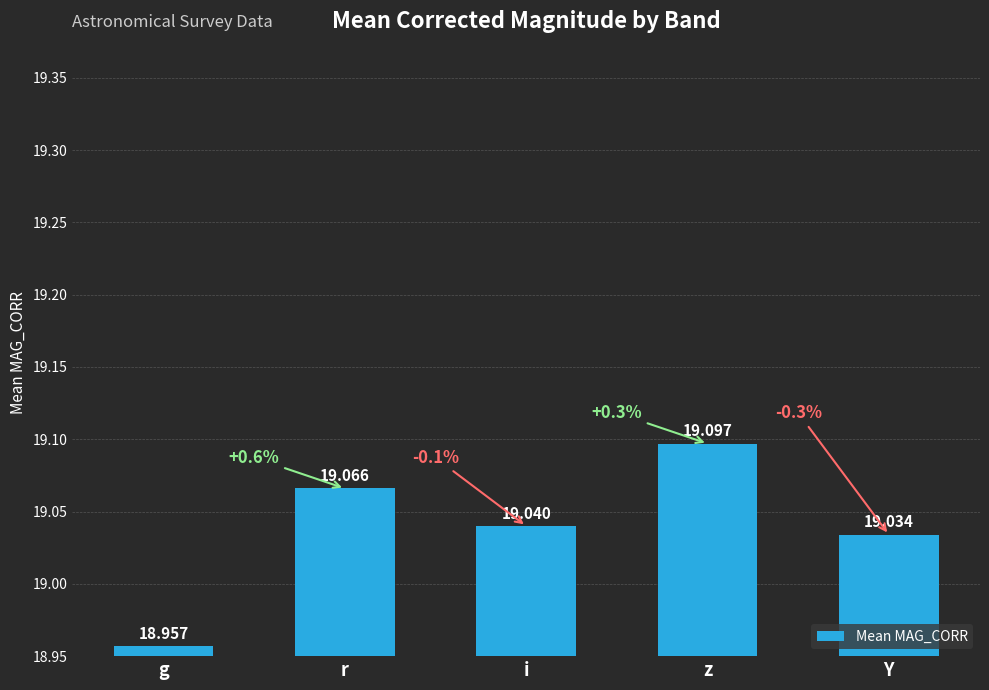

What is the maximum value shown in the chart?

19.1